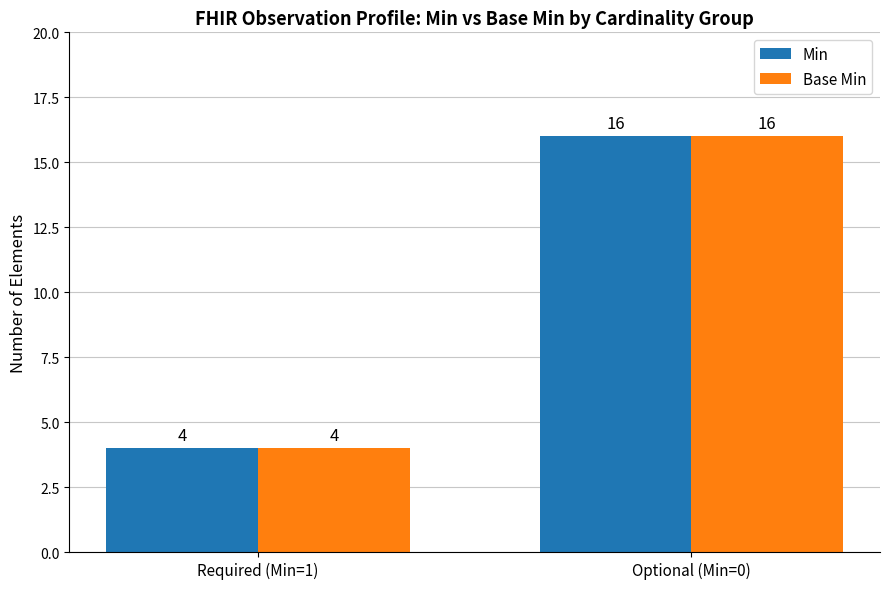

What value does the Min series have at Optional (Min=0)?

16